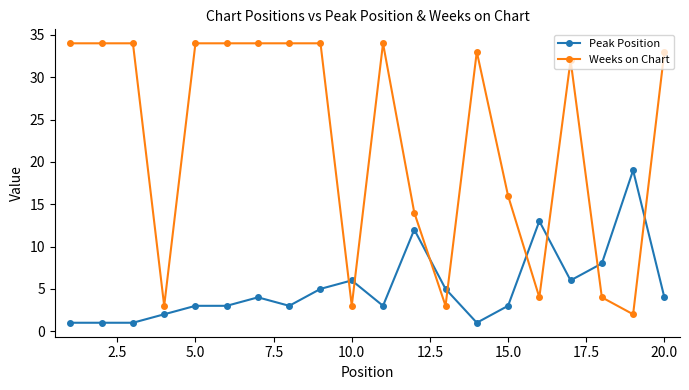

How many intersections are there between Weeks on Chart and Peak Position?

8